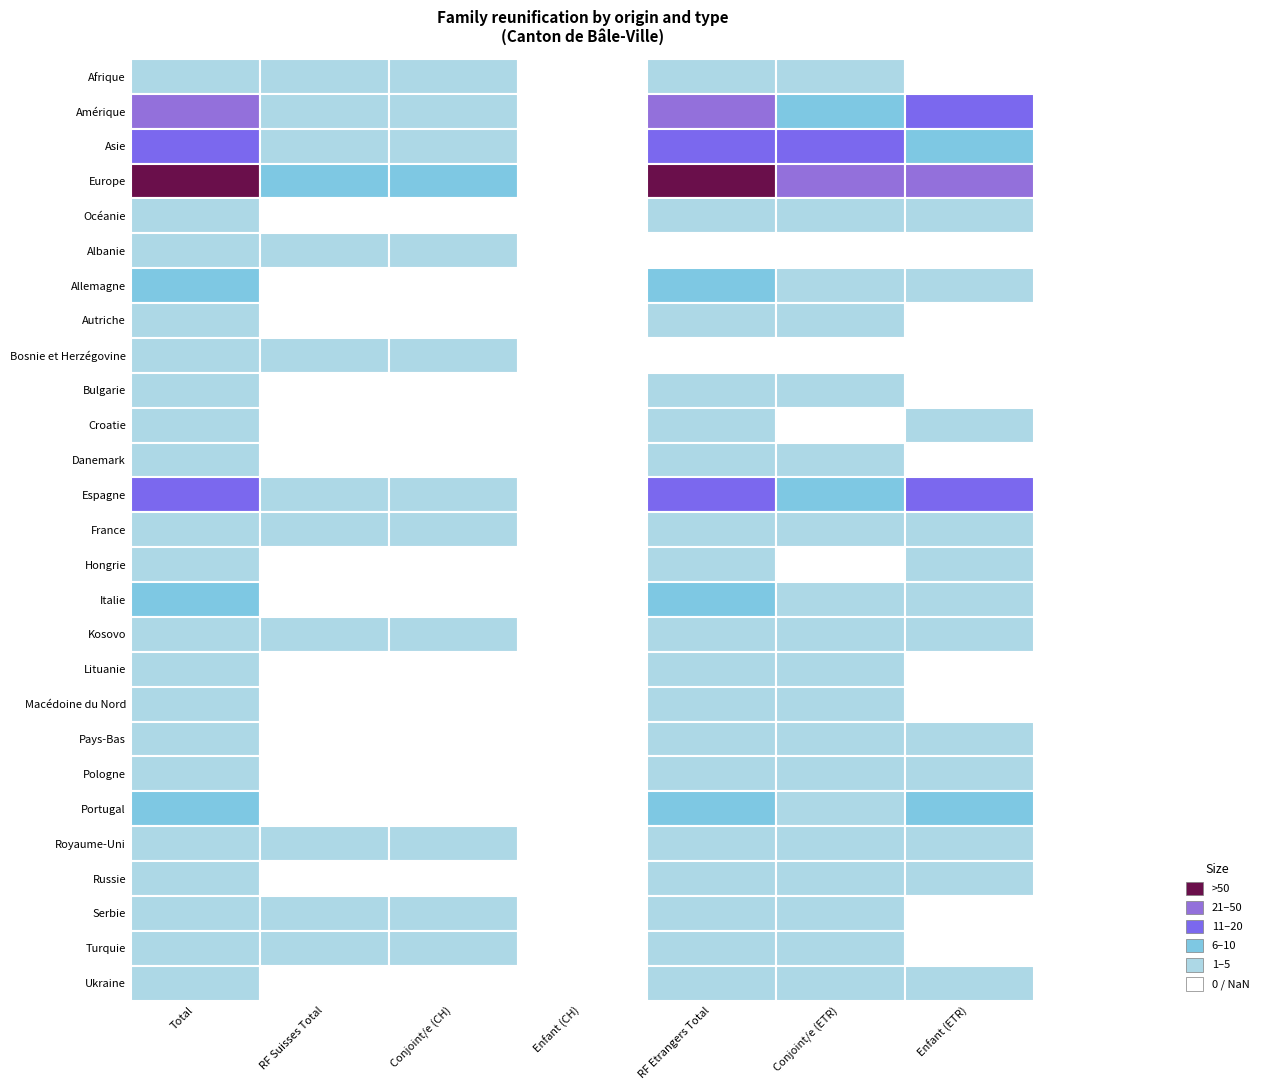

True or false: Pologne has a value of 0 at 2.

True